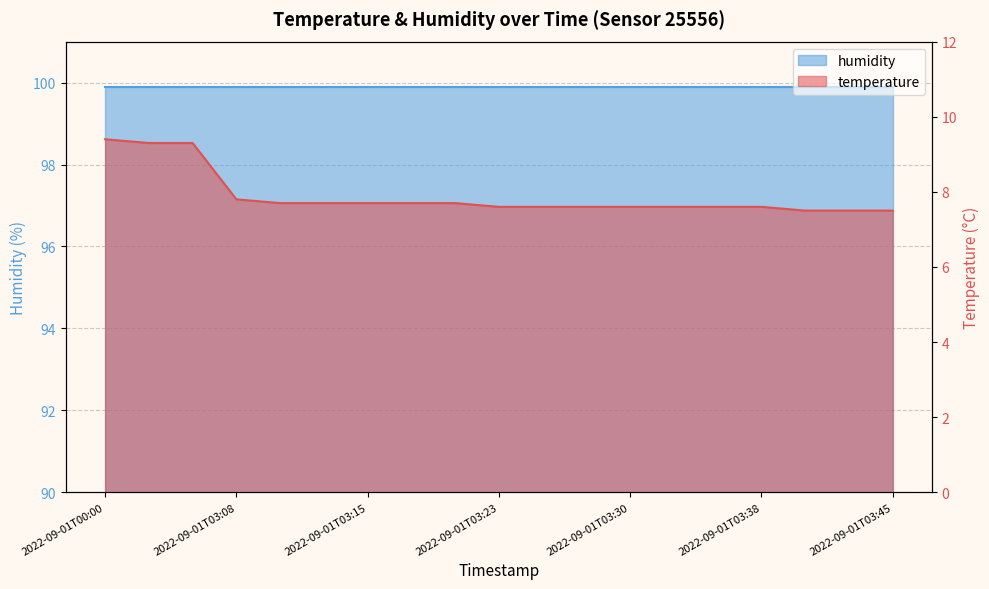

Rank the categories by value from highest to lowest.

2022-09-01T00:00, 2022-09-01T00:02, 2022-09-01T00:04, 2022-09-01T03:08, 2022-09-01T03:10, 2022-09-01T03:13, 2022-09-01T03:15, 2022-09-01T03:18, 2022-09-01T03:20, 2022-09-01T03:23, 2022-09-01T03:25, 2022-09-01T03:28, 2022-09-01T03:30, 2022-09-01T03:33, 2022-09-01T03:35, 2022-09-01T03:38, 2022-09-01T03:40, 2022-09-01T03:43, 2022-09-01T03:45